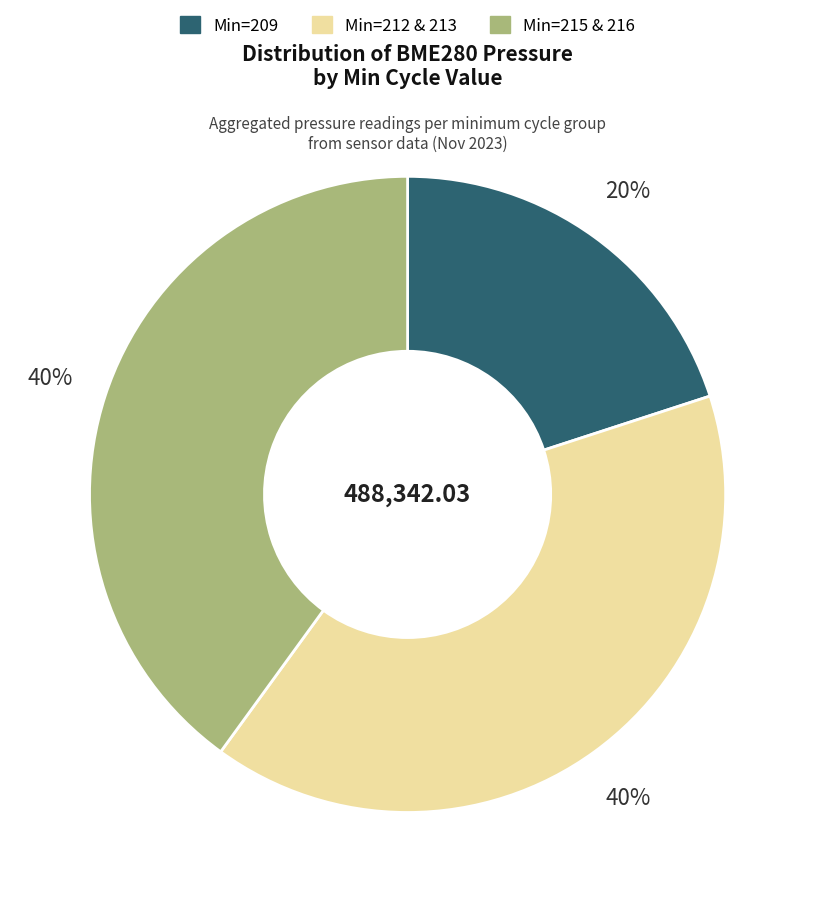

To the nearest percent, what is the difference between the largest and smallest slice percentages?

20%